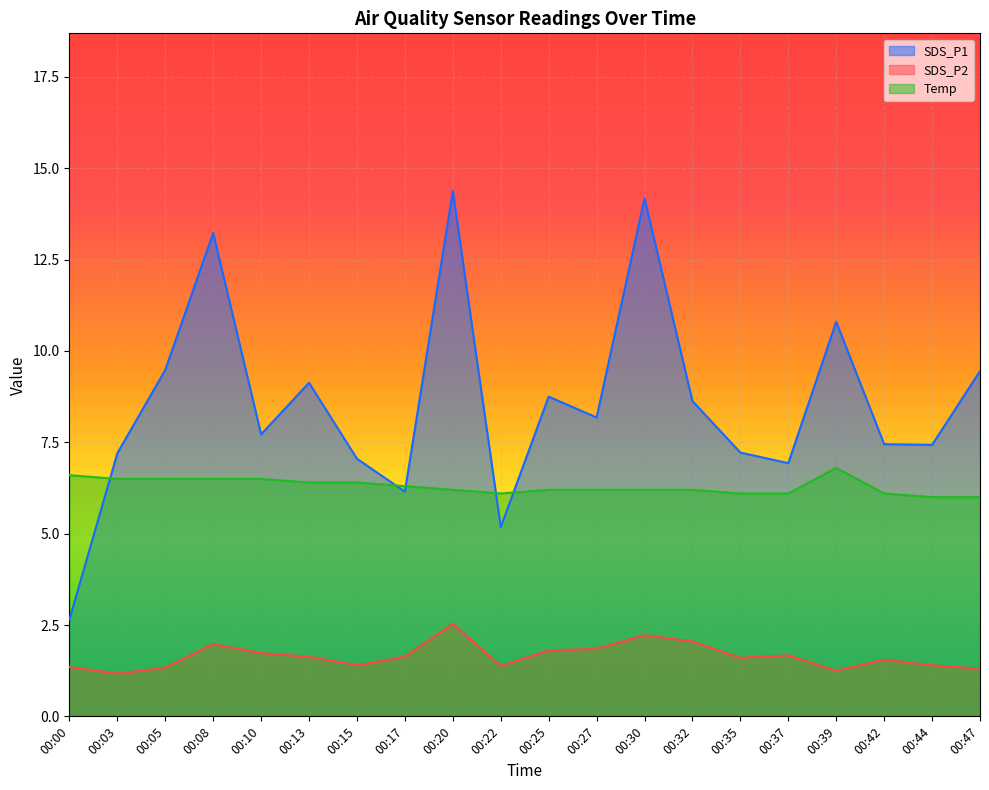

True or false: SDS_P2 has more than 2 interior local peaks.

True